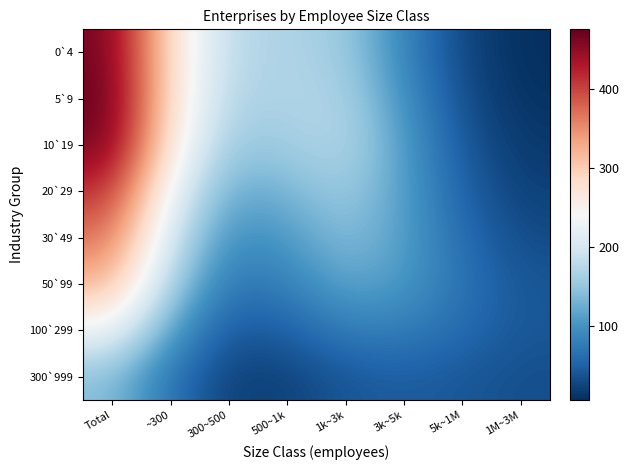

Between 5k~1M and 1k~3k, which is larger?

1k~3k